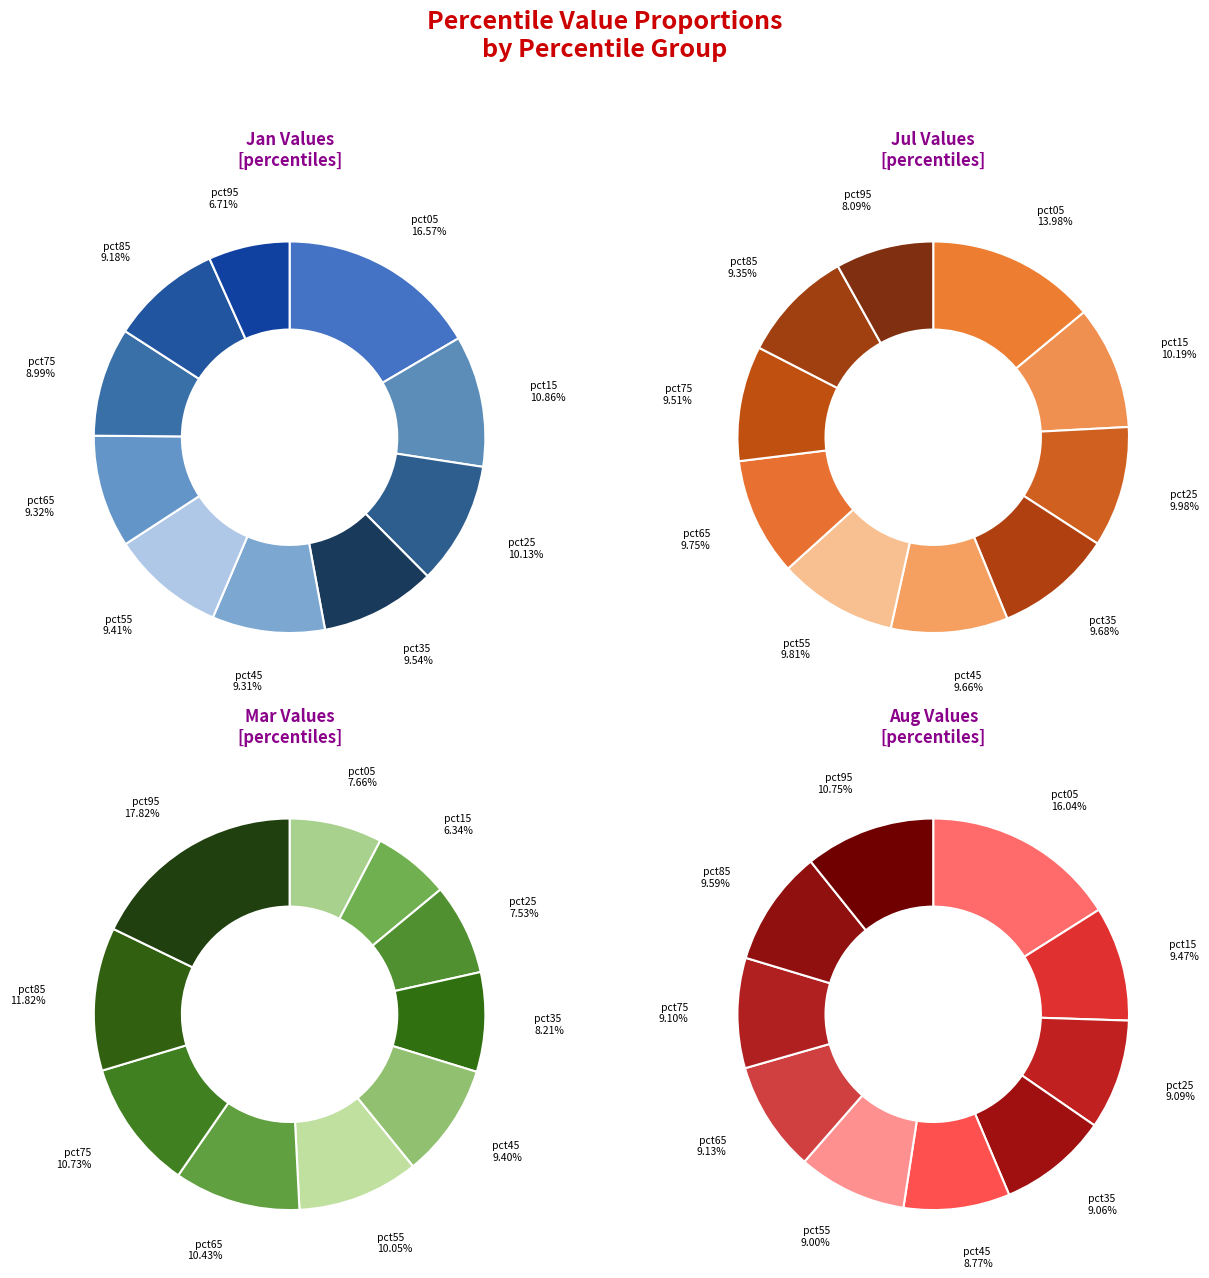

Is it true that pct05 is 22% of the pie?

False